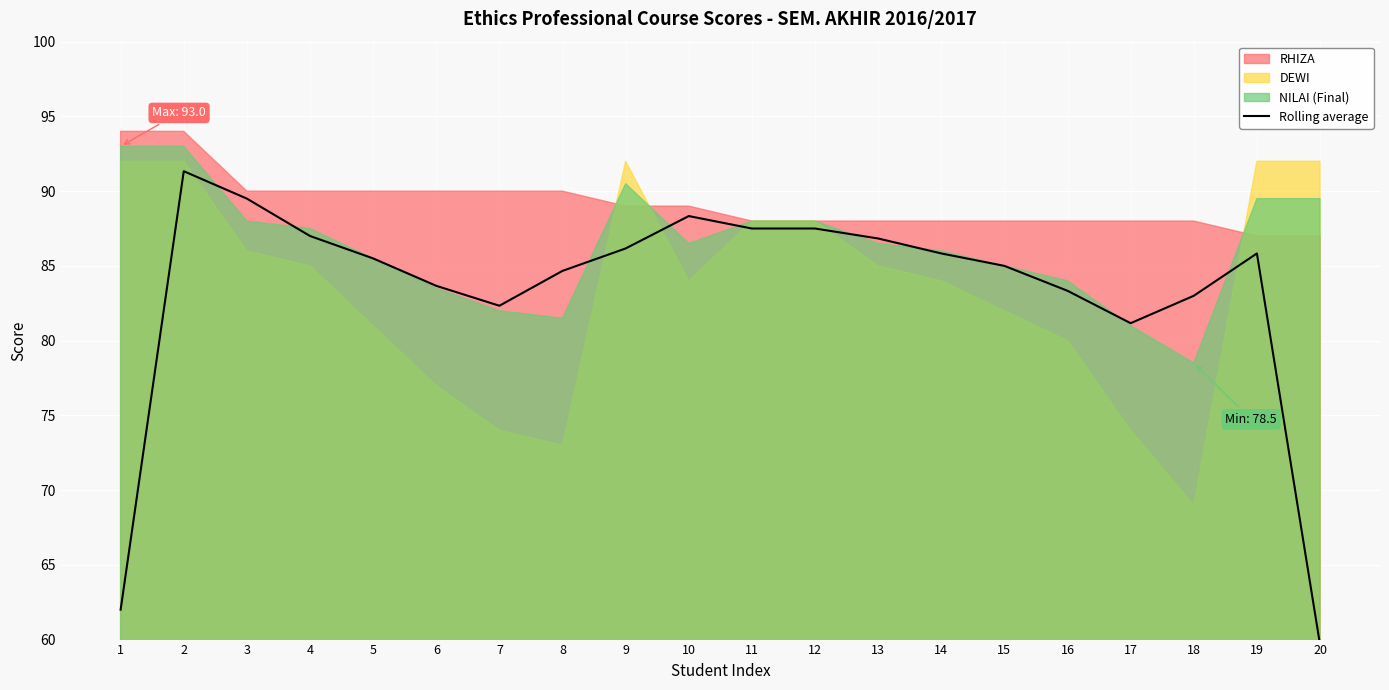

What is the difference between the maximum and minimum values?

31.7